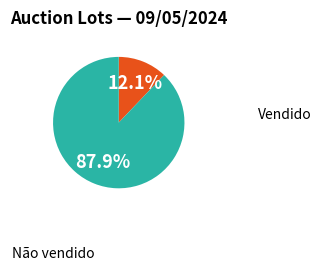

How many slices are in this pie chart?

2